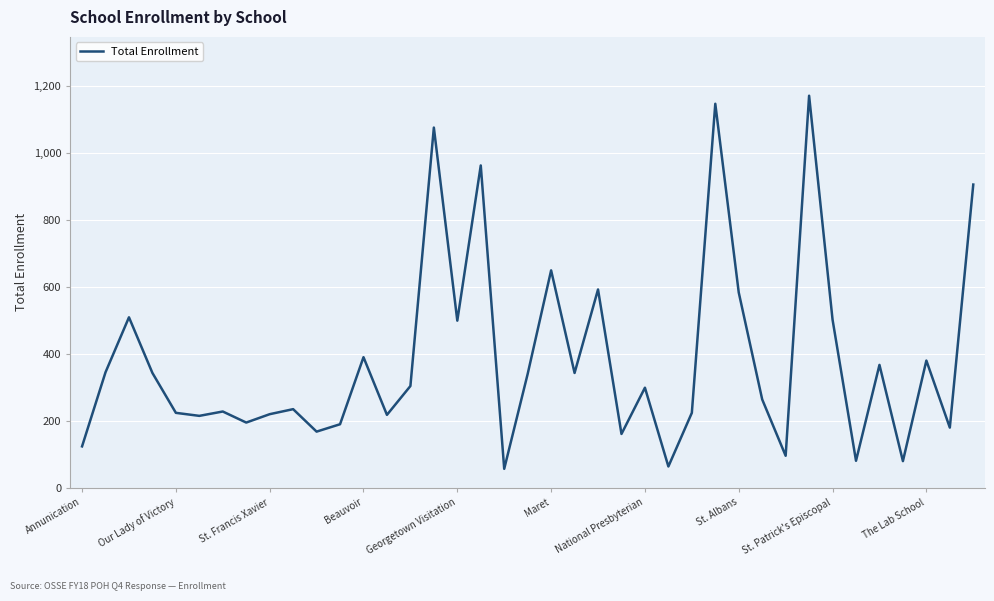

True or false: there are more than 0 points higher than both neighbors.

True